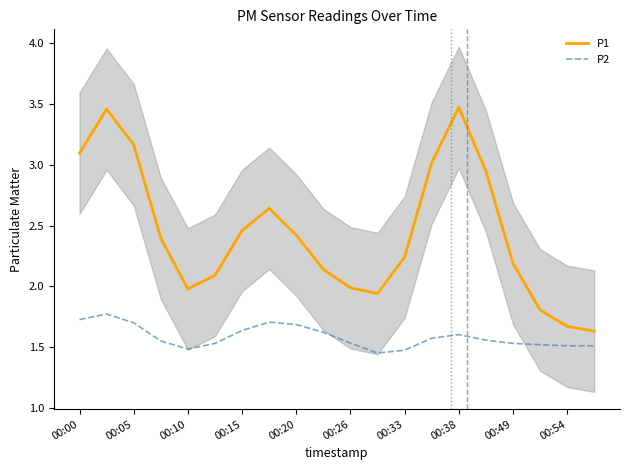

What is the average value of the P1 series?

2.4